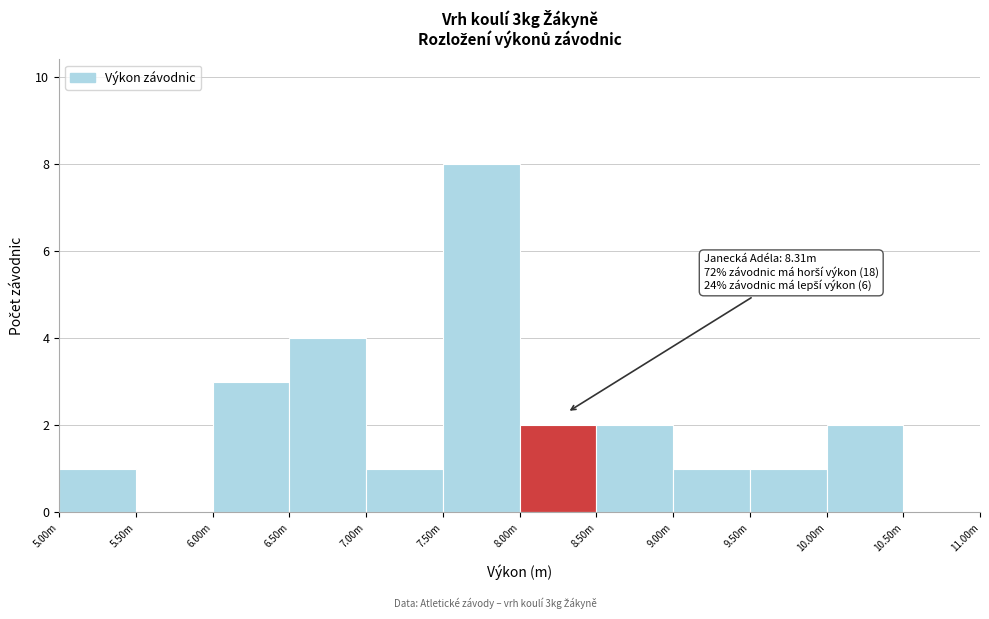

Reading left to right, list all the values displayed in this chart.

5.00m=1	5.50m=0	6.00m=3	6.50m=4	7.00m=1	7.50m=8	8.00m=2	8.50m=2	9.00m=1	9.50m=1	10.00m=2	10.50m=0